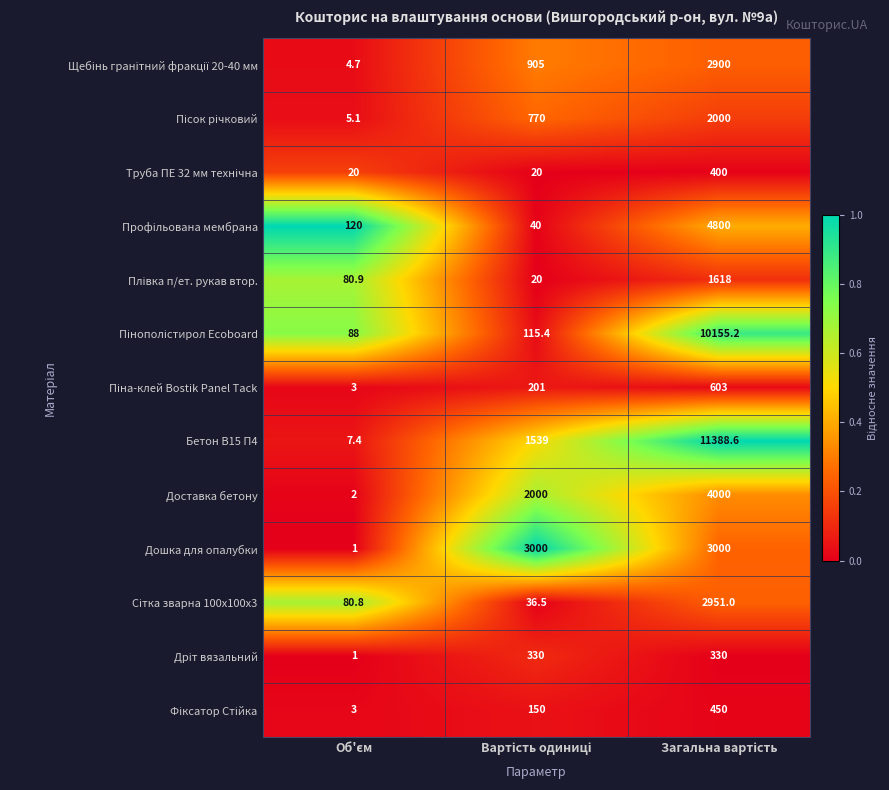

What is the maximum value for Бетон B15 П4?

11388.6